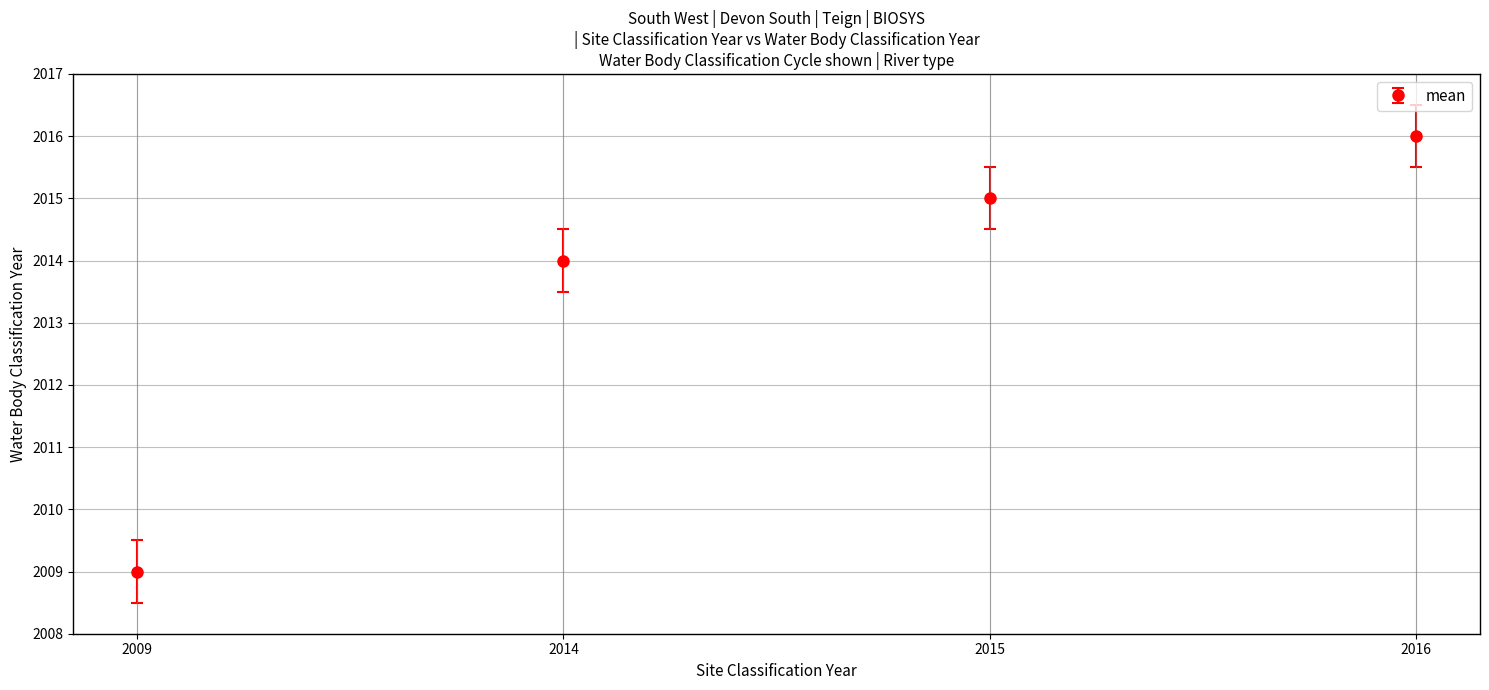

What is the difference between the second highest and minimum values?

6